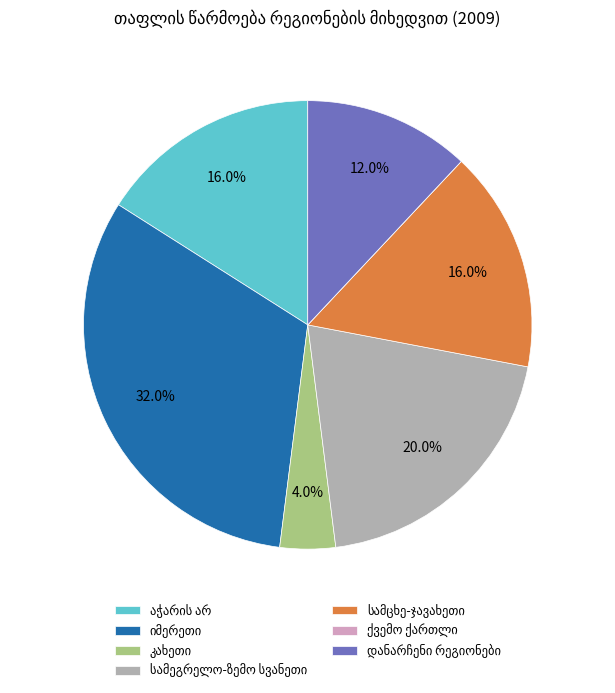

Is there any slice that represents more than half of the pie?

No